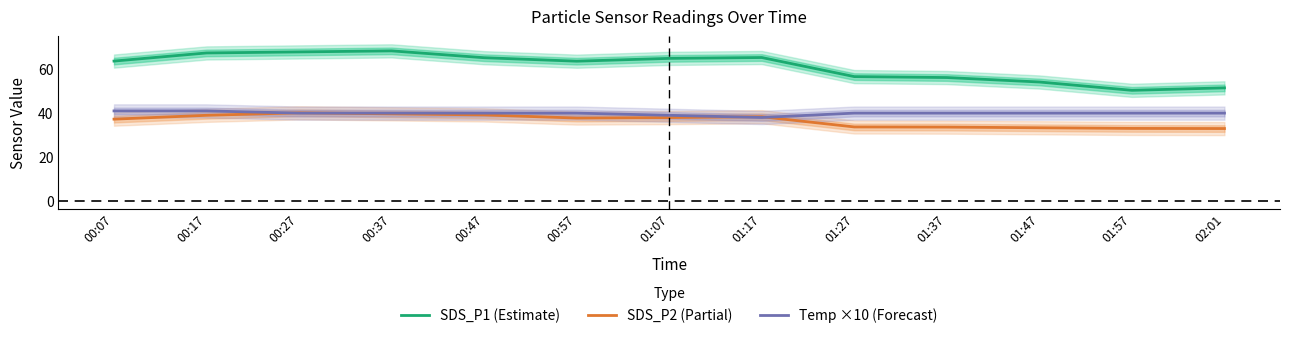

What are all the series names shown in the legend?

SDS_P1 (Estimate), SDS_P2 (Partial), Temp ×10 (Forecast)